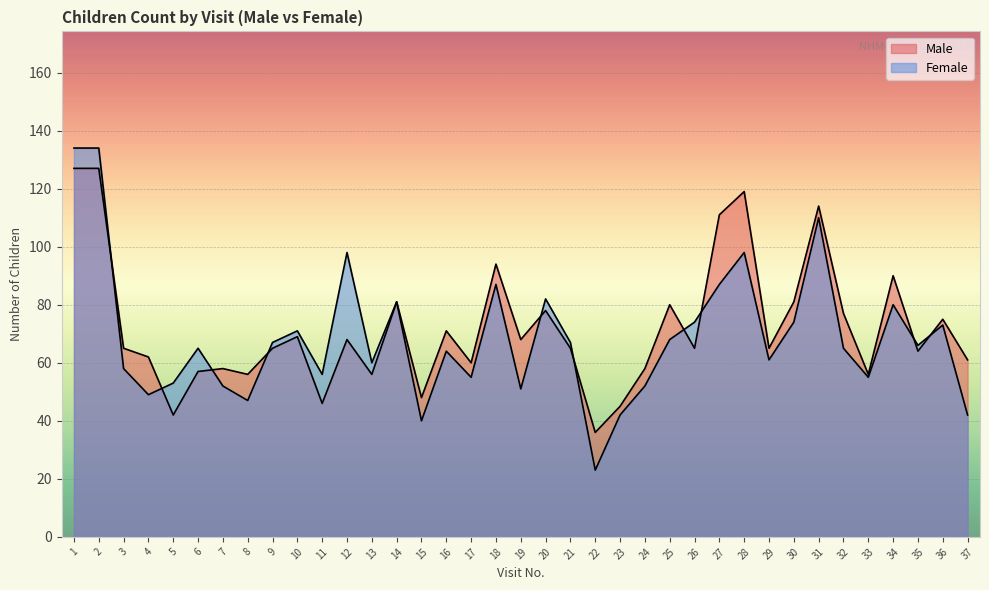

What is the maximum value shown in the chart?

134